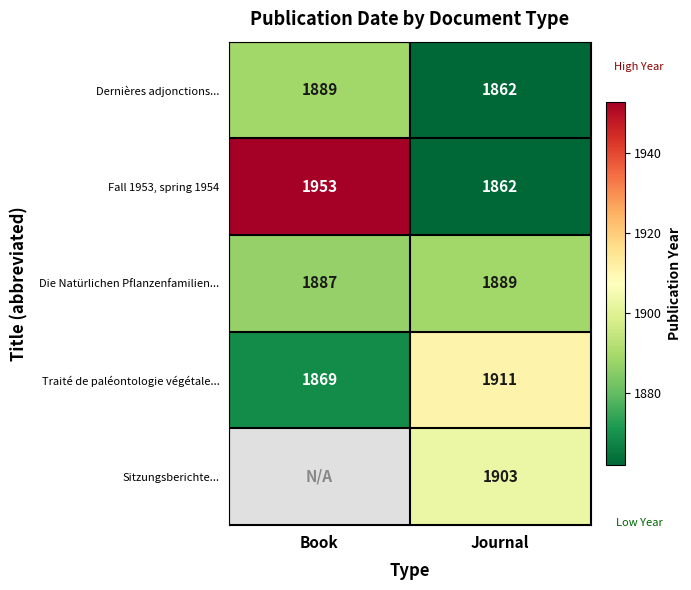

Which category has the highest value in the Traité de paléontologie végétale... series?

Journal